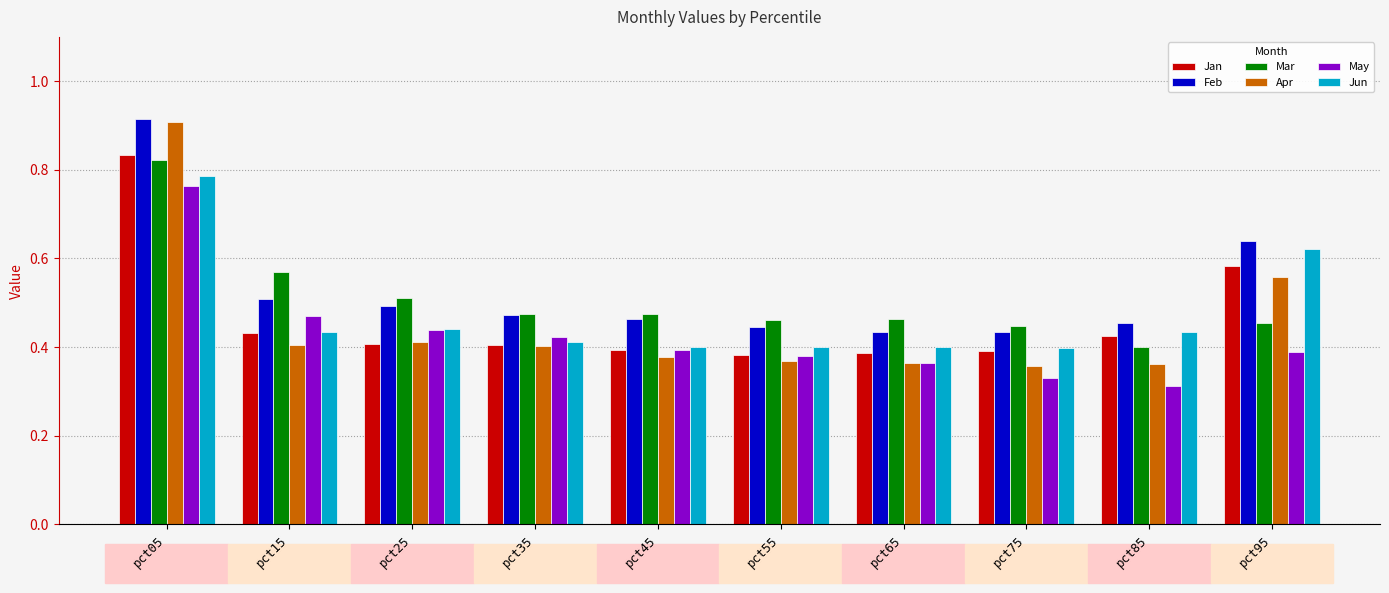

Count the May values in the range 0 to 1.

10